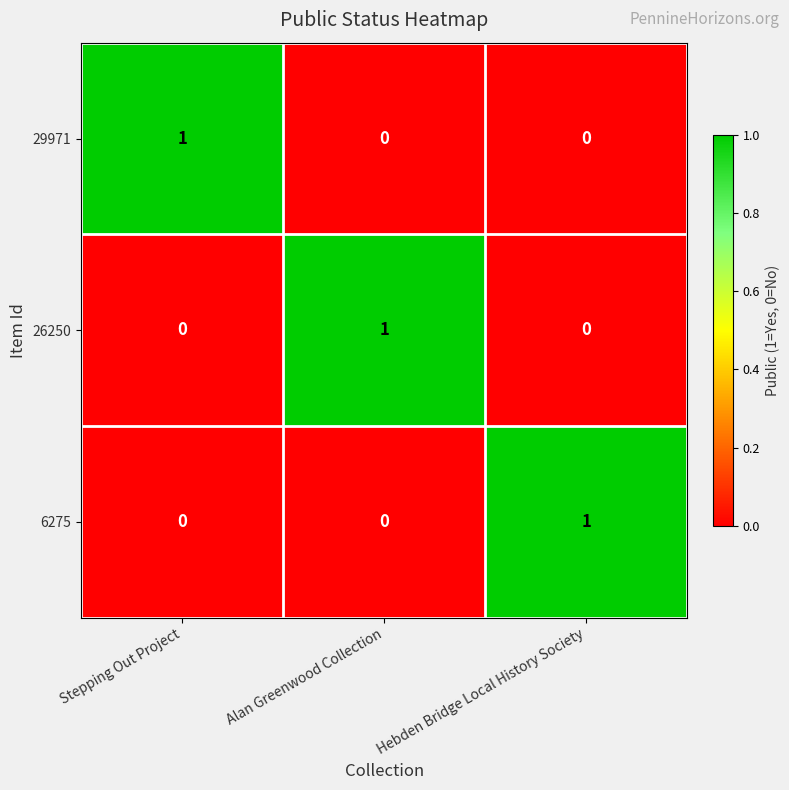

At how many categories does at least one series exceed 0?

3